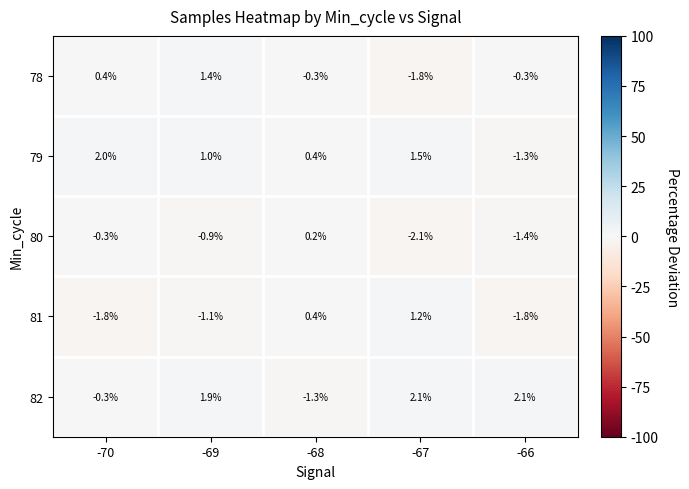

True or false: 78 has a value of 1.4 at -69.

True